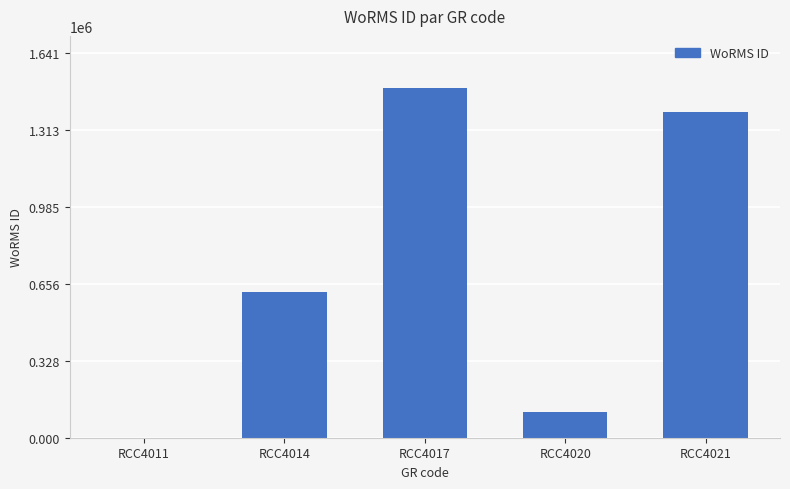

What is the change in value from RCC4017 to RCC4021?

-100521